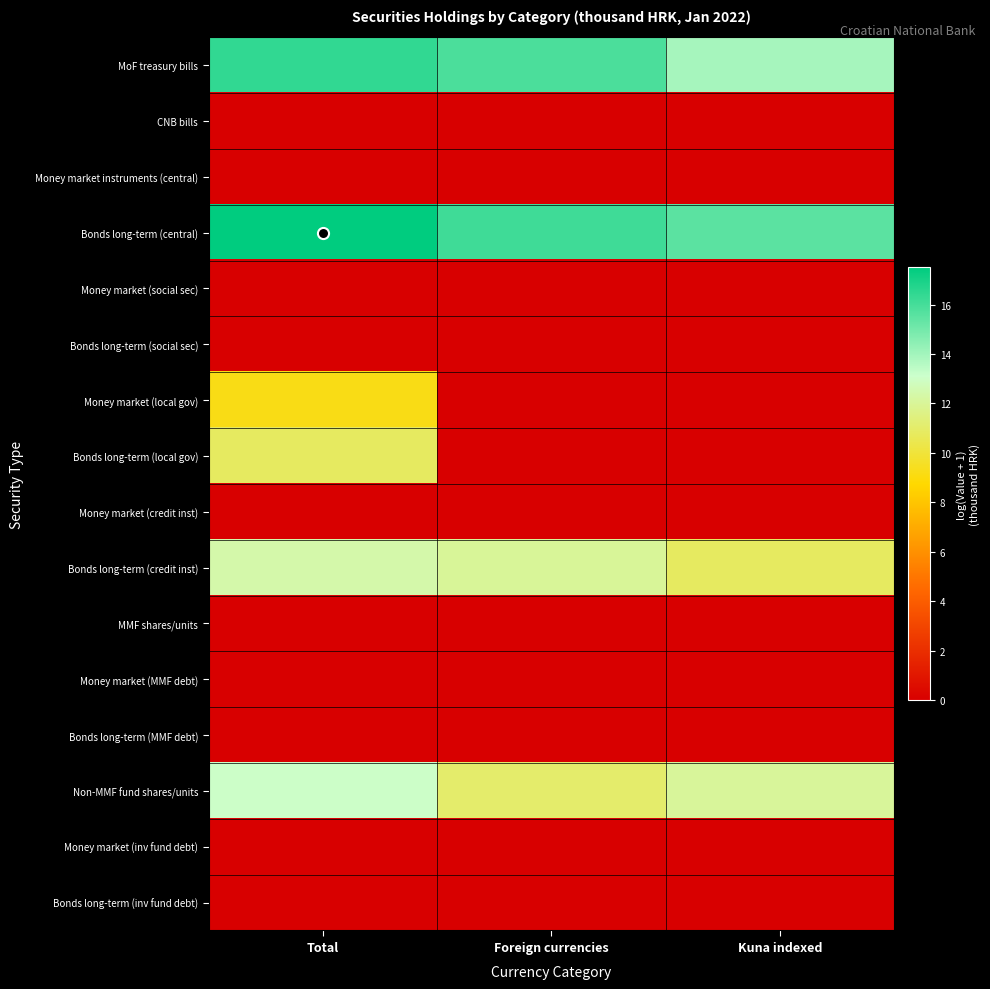

Count the number of categories in the chart.

3